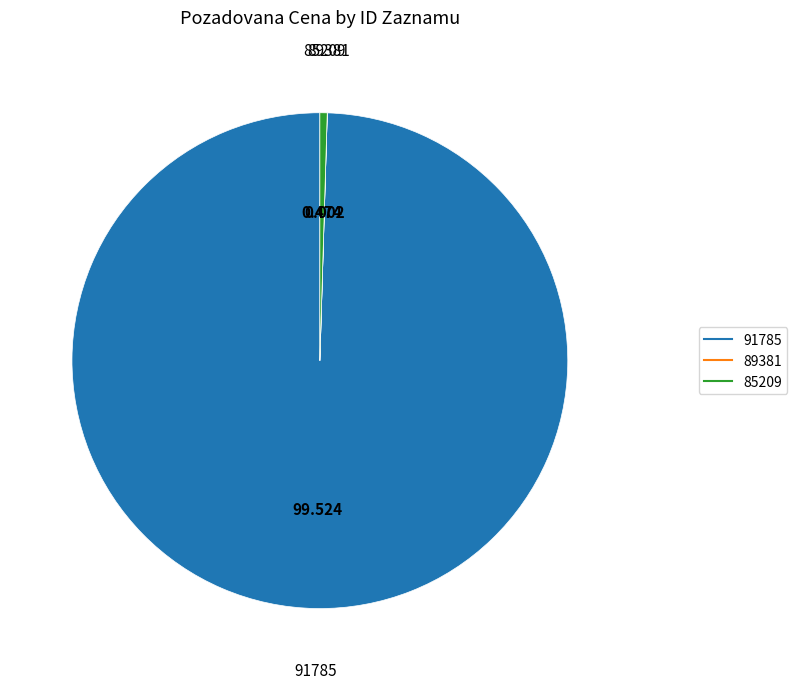

Does 91785 account for over 50% of the chart?

Yes